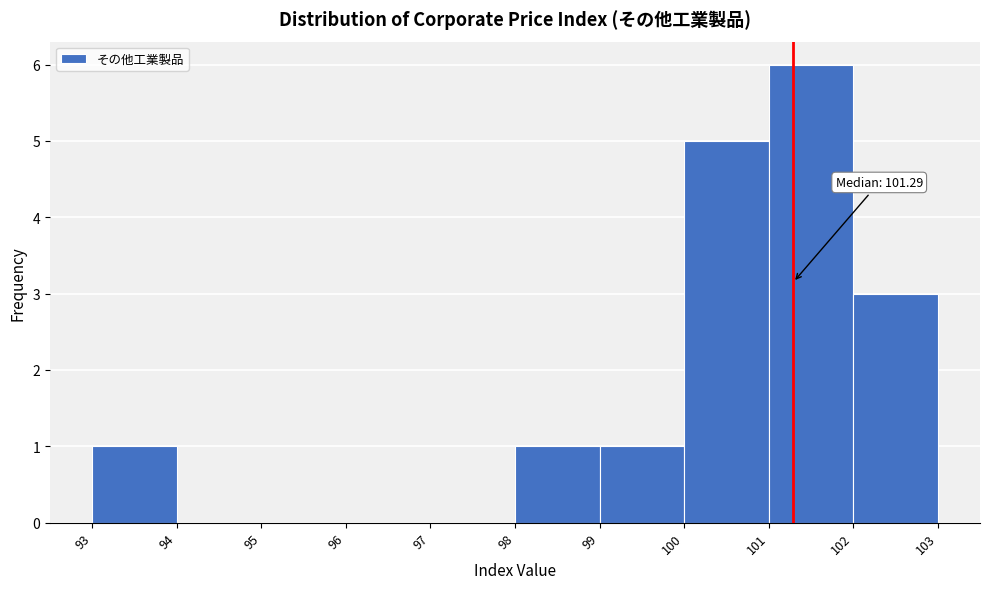

Over which range of the x-axis is the bar tallest?

101 to 102